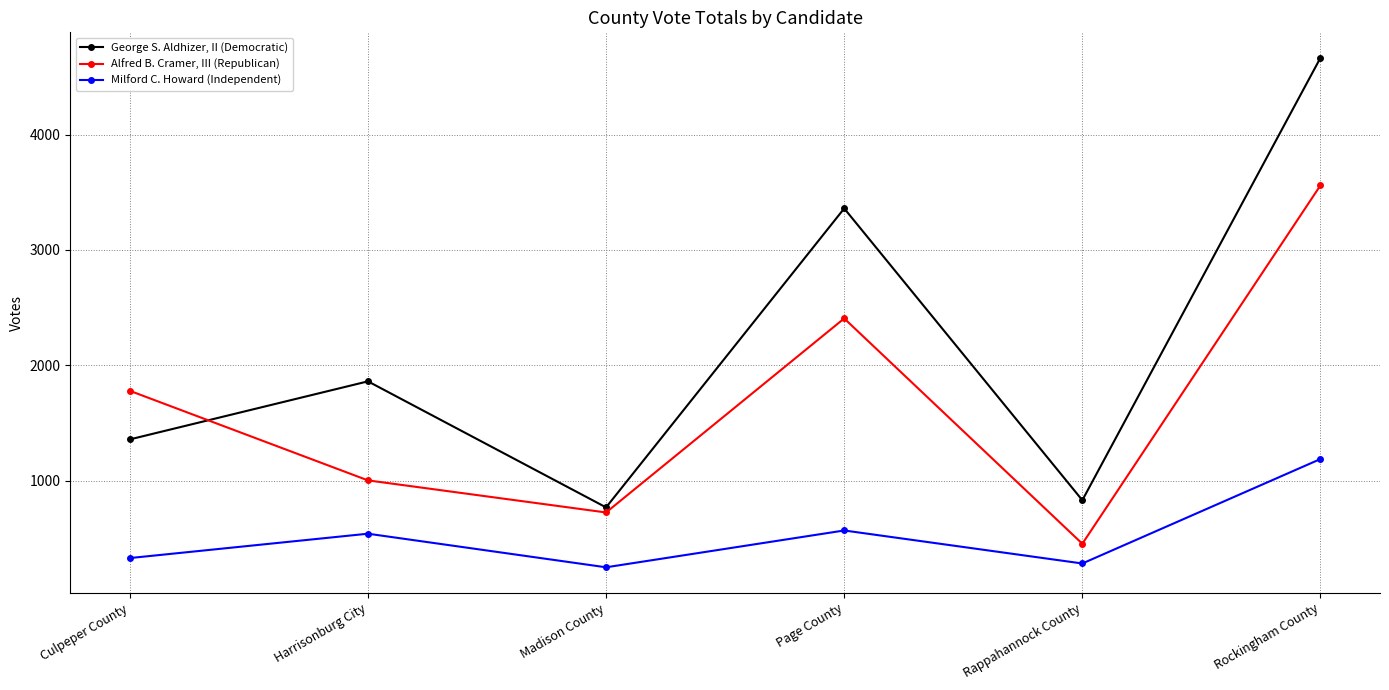

Reading left to right, list all the values displayed in this chart.

George S. Aldhizer, II (Democratic): 1359	1862	770	3360	832	4665
Alfred B. Cramer, III (Republican): 1780	1004	726	2407	455	3560
Milford C. Howard (Independent): 331	542	251	570	284	1189